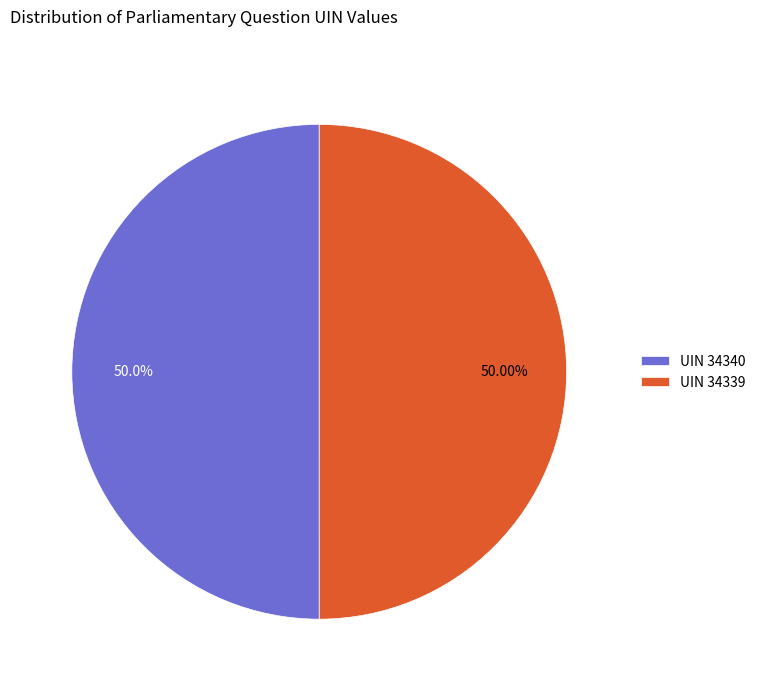

How many slices are in this pie chart?

2